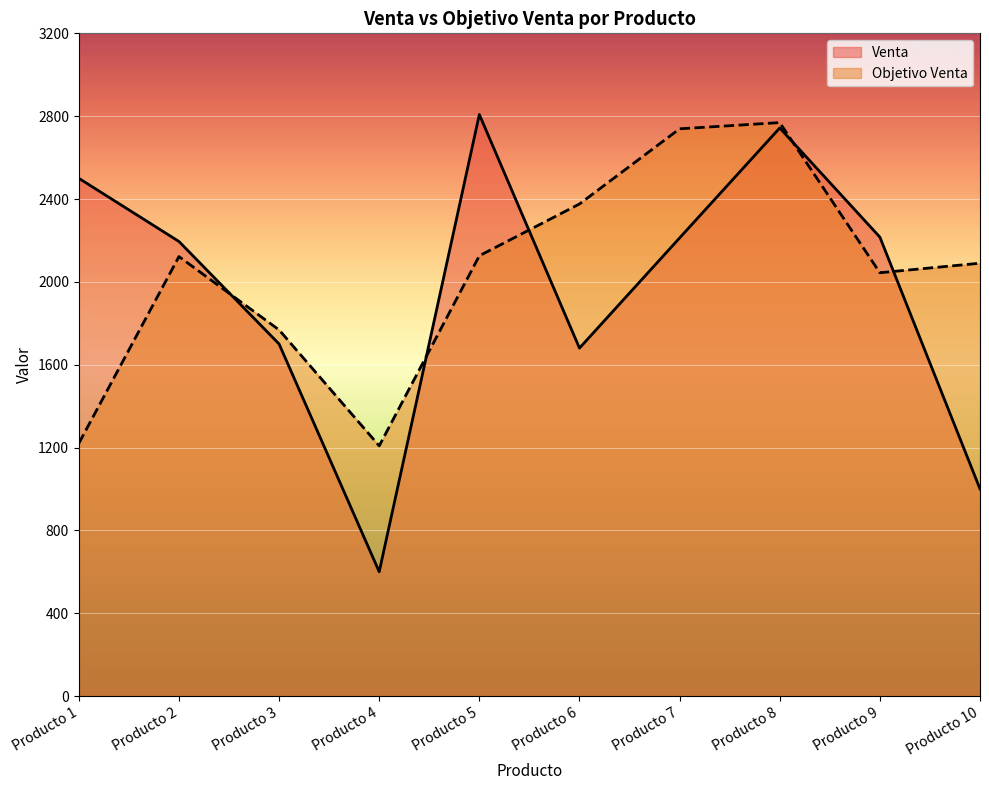

True or false: Venta has a value of 2743 at Producto 8.

True